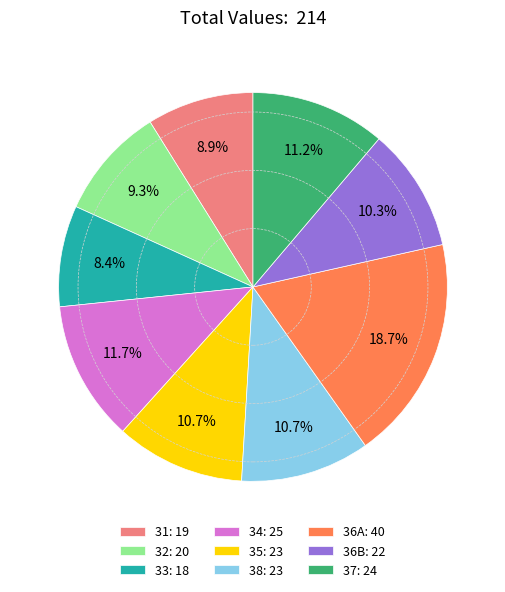

Is the sum of 35 and 34 greater than half?

No